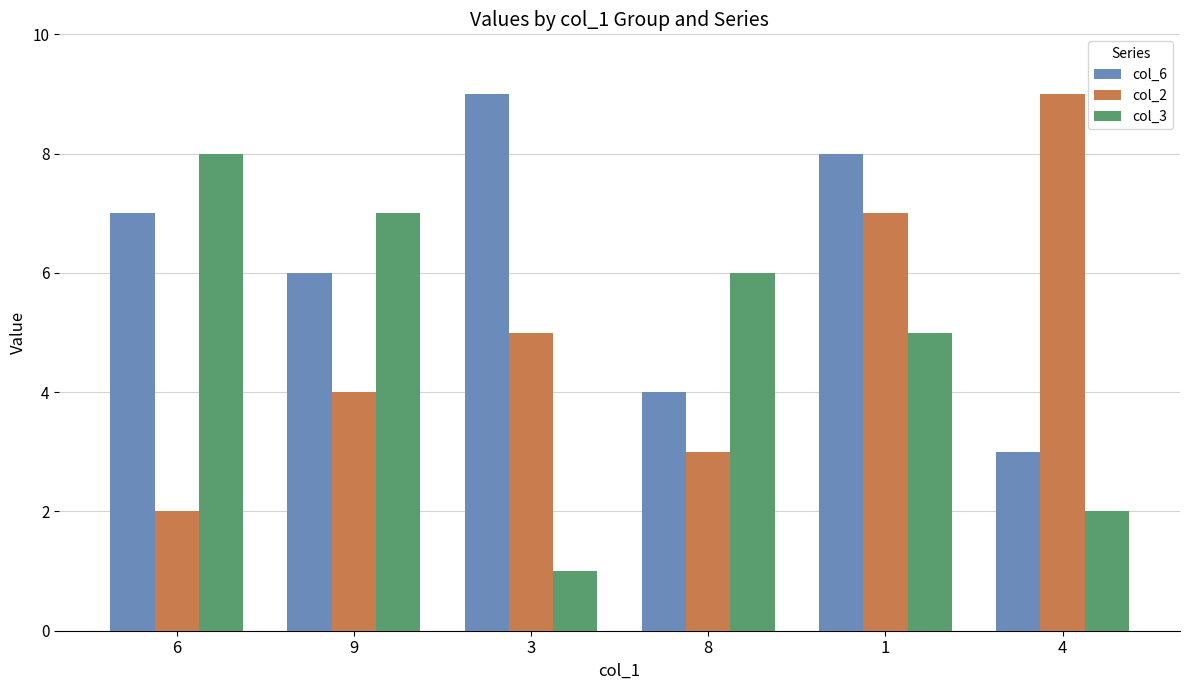

What is the maximum value shown in the chart?

9